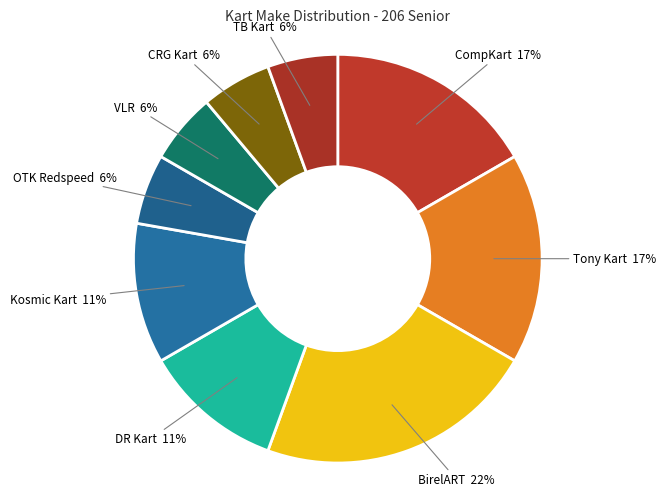

How many slices are in this pie chart?

9